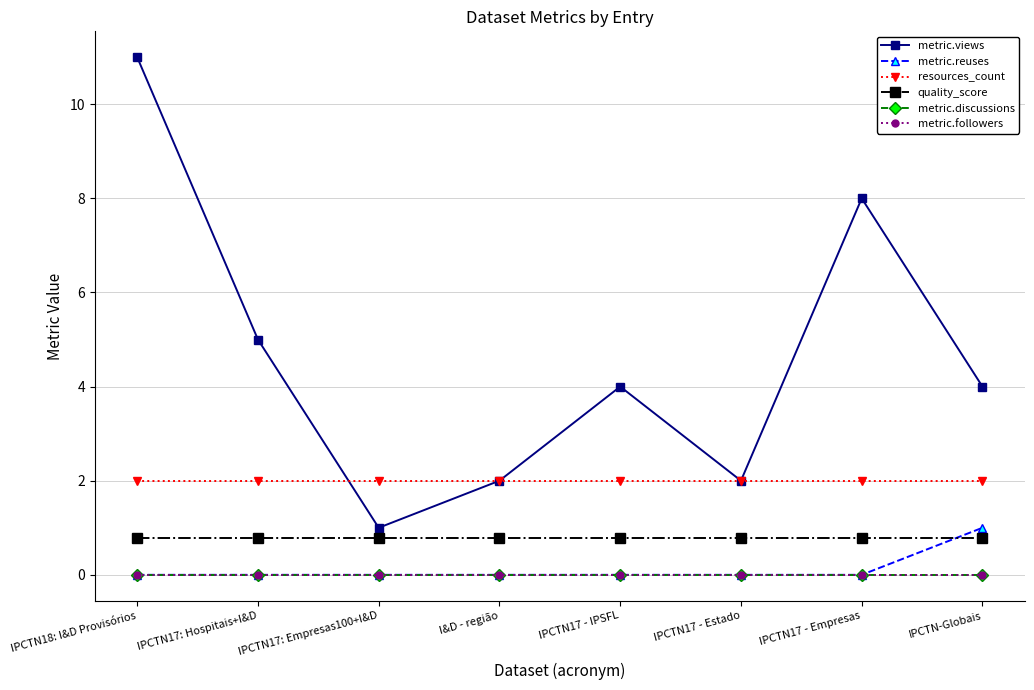

Is this an area chart (filled region under the line)?

No